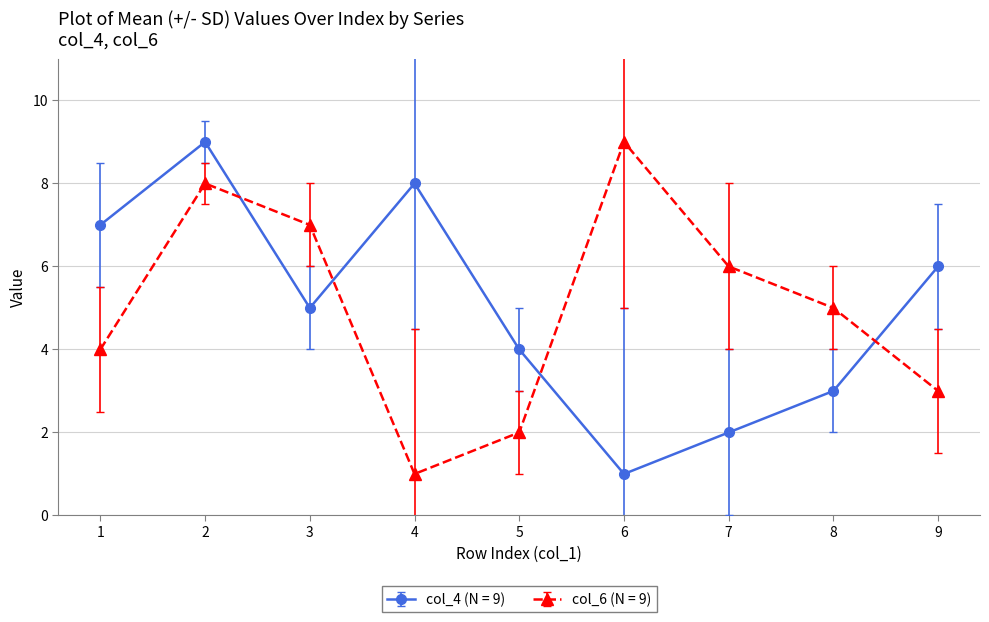

Reading right to left, transcribe all the data shown in this chart.

col_4 (N = 9): 6	3	2	1	4	8	5	9	7
col_6 (N = 9): 3	5	6	9	2	1	7	8	4